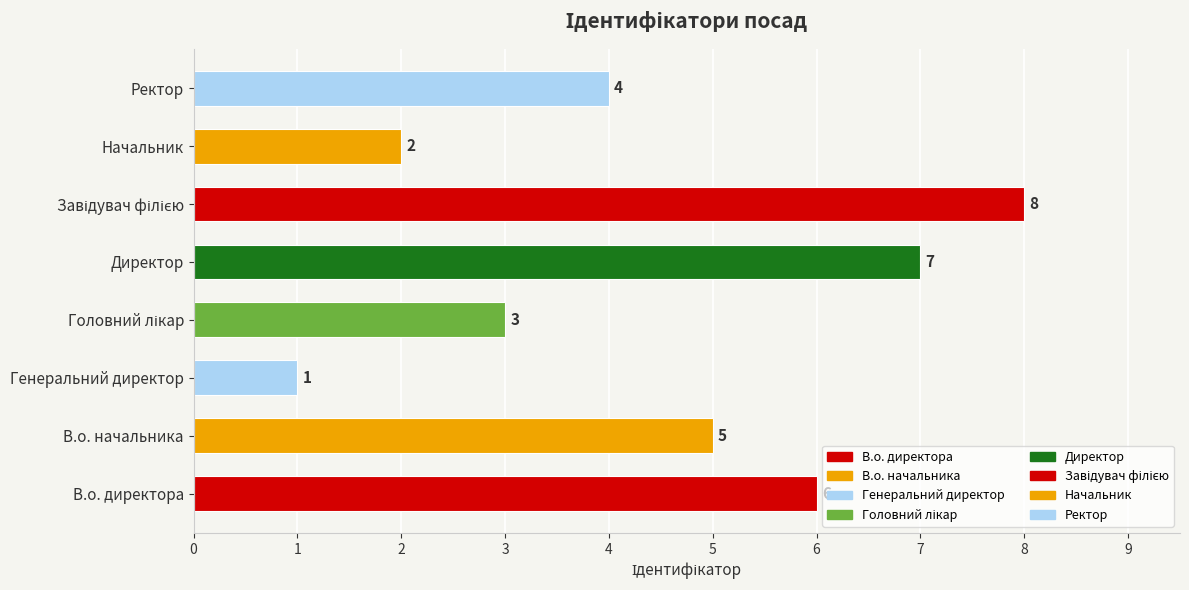

At which category does the chart reach its minimum across all series?

Генеральний директор